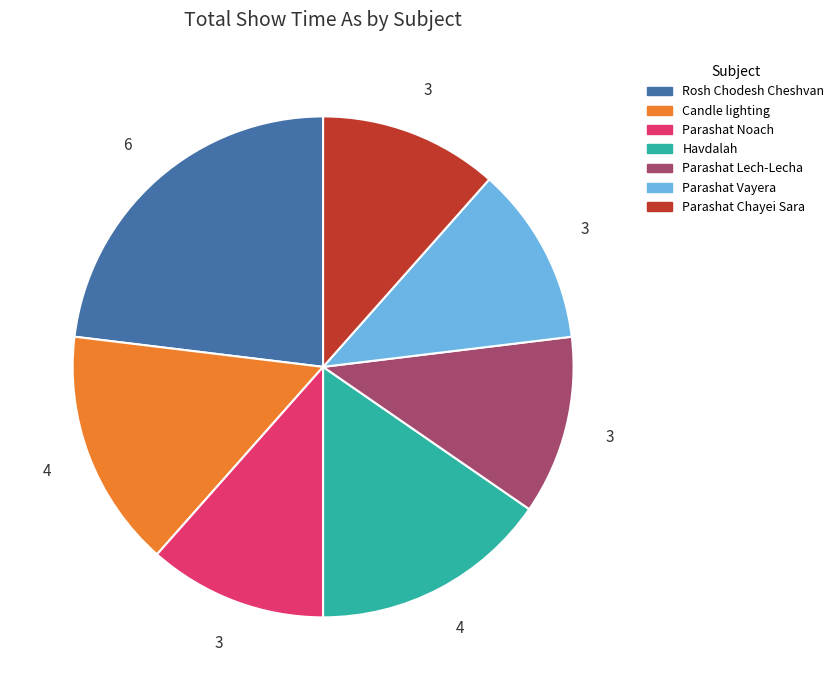

Does any single category account for the majority?

No